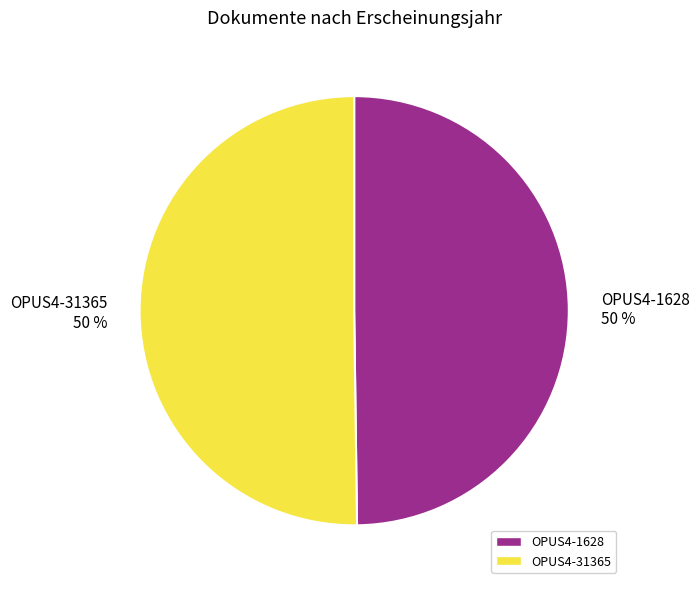

To the nearest percent, what percentage of the pie is OPUS4-31365?

50%